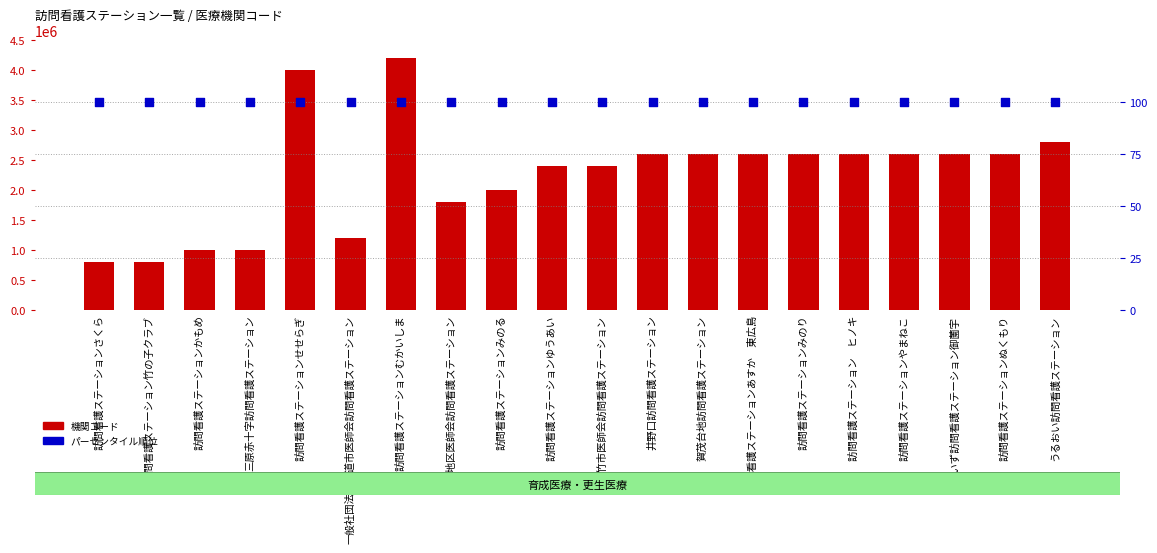

Which series has the largest total across all categories?

機関コード